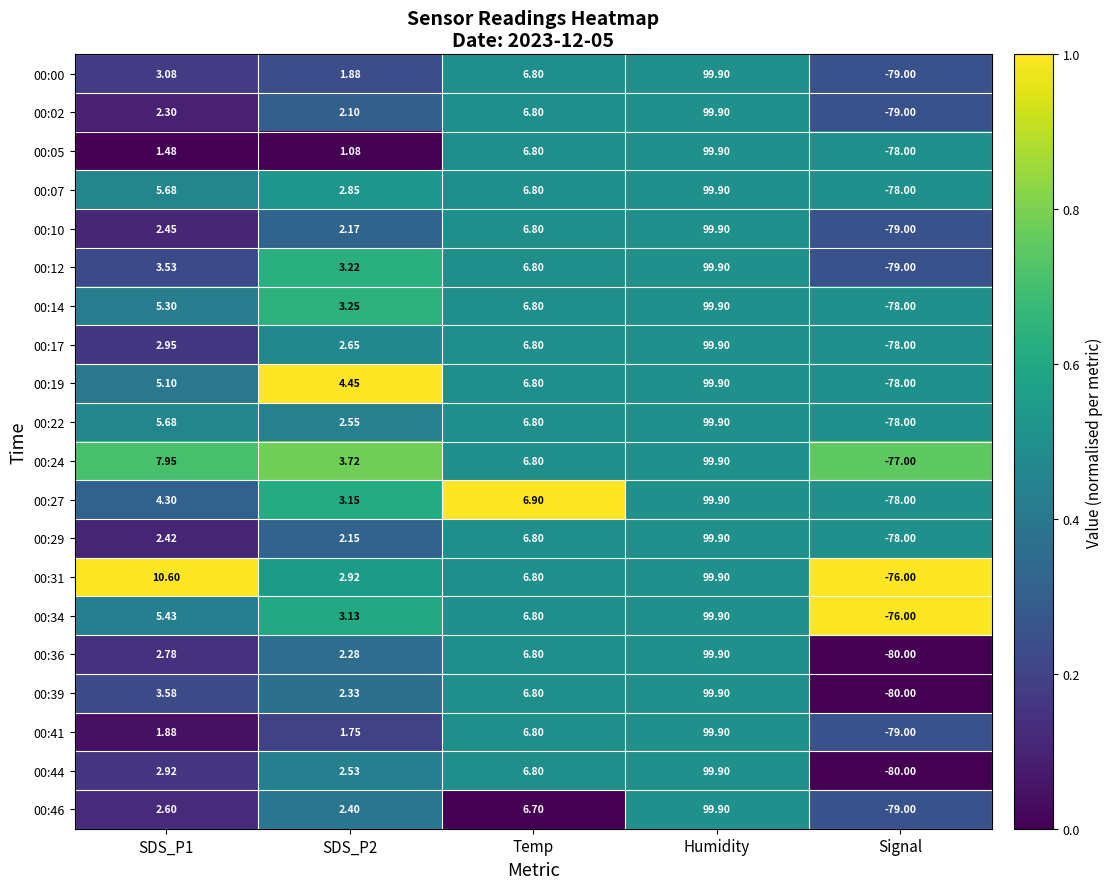

At which category is the sum across all series the highest?

Humidity